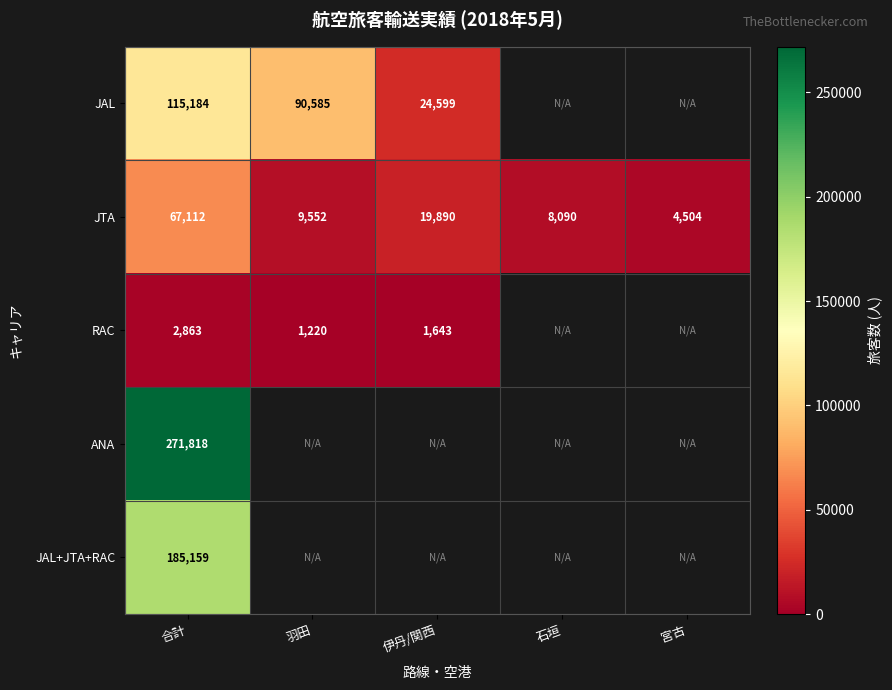

Rank the series at 合計 from lowest to highest value.

RAC, JTA, JAL, JAL+JTA+RAC, ANA